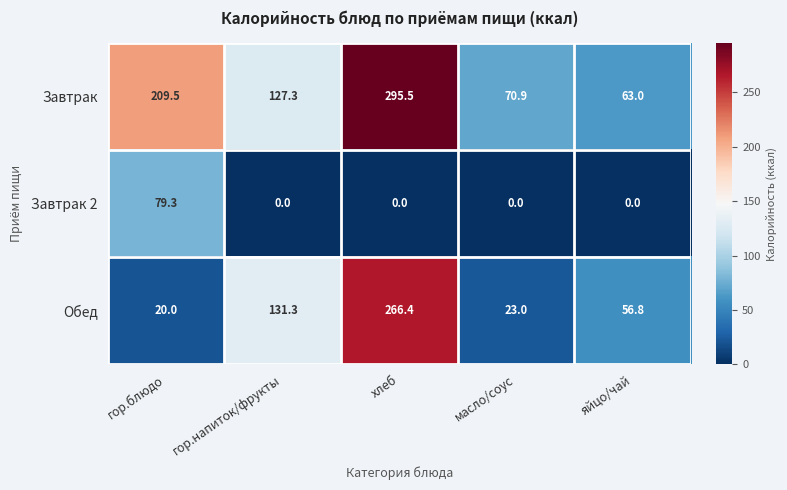

What is the difference between the highest and lowest values at гор.напиток/фрукты?

131.3